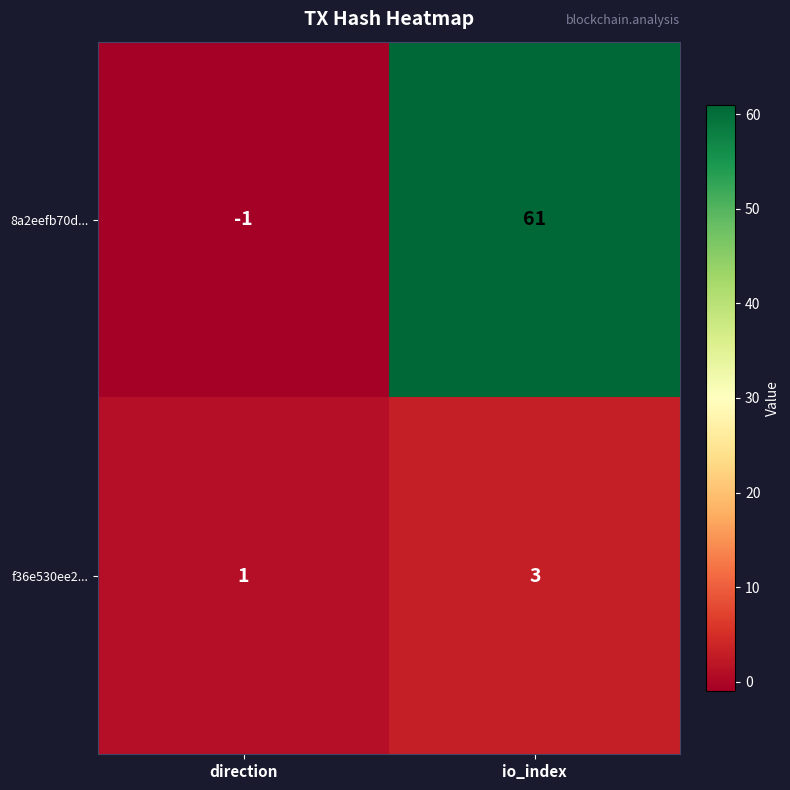

How many categories are shown in the chart?

2